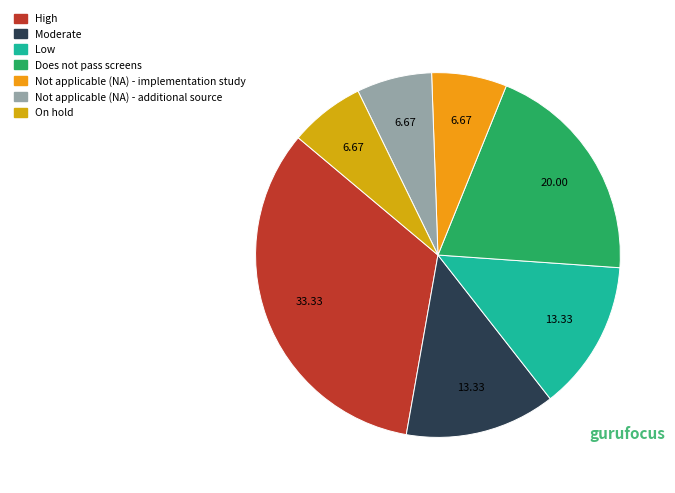

The Does not pass screens slice represents 20% of the pie. True or false?

True